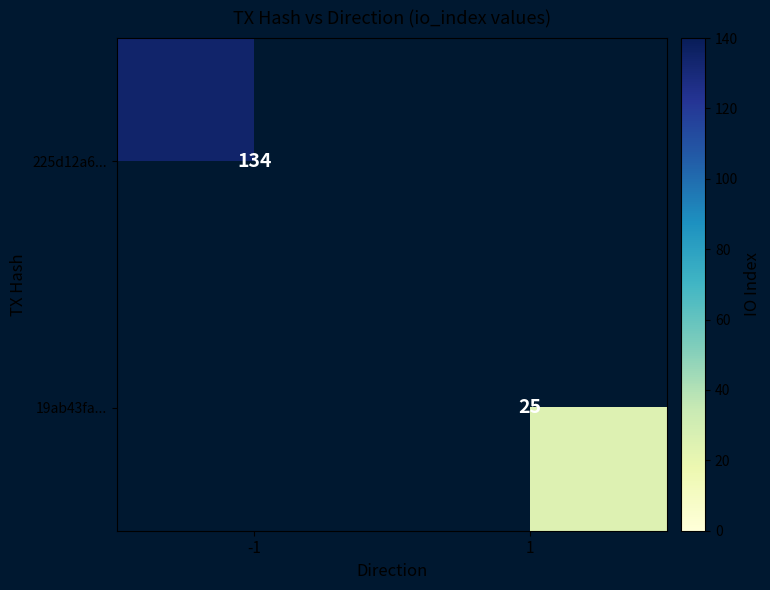

Which category has the lowest value across all series?

1